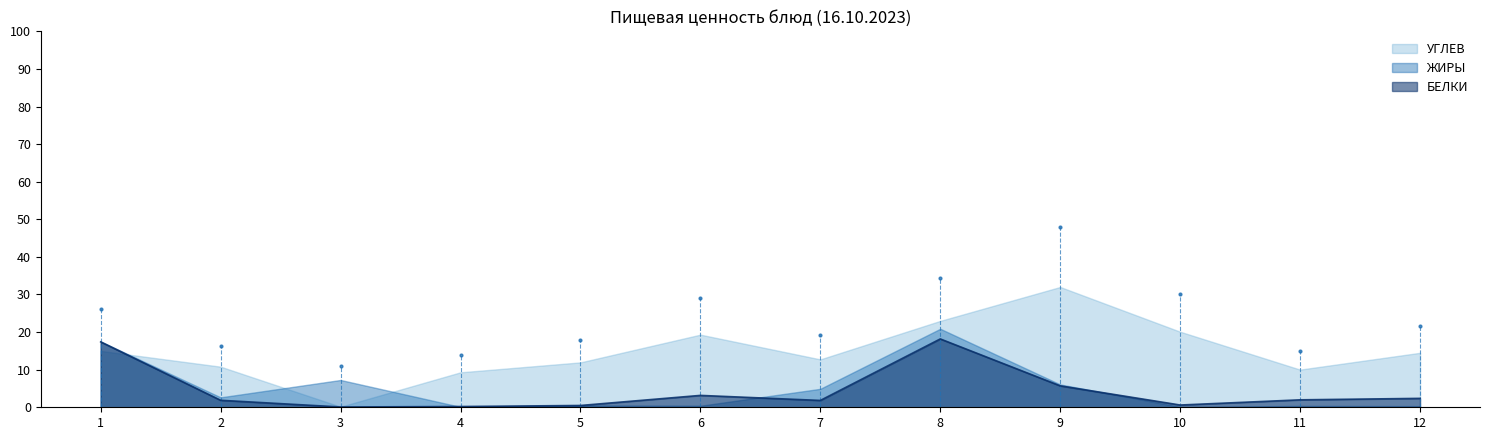

Reading left to right, list all the values displayed in this chart.

БЕЛКИ: омлет натуральный=17.4	горошек зеленный=1.9	масло сливочное=0.1	чай с сахаром=0.2	яблоки свежие=0.5	хлеб пшеничный (завтрак)=3.2	борщ карт с капустой=1.8	тефтели из говядины=18.2	макароны отварные=5.7	компот из сухофруктов=0.6	хлеб рж-пшеничный=2.0	хлеб пшеничный (обед)=2.4
ЖИРЫ: омлет натуральный=17.5	горошек зеленный=2.6	масло сливочное=7.3	чай с сахаром=0.1	яблоки свежие=0.5	хлеб пшеничный (завтрак)=0.4	борщ карт с капустой=4.9	тефтели из говядины=20.9	макароны отварные=6.1	компот из сухофруктов=0.1	хлеб рж-пшеничный=0.4	хлеб пшеничный (обед)=0.3
УГЛЕВ: омлет натуральный=15.0	горошек зеленный=10.8	масло сливочное=0.1	чай с сахаром=9.3	яблоки свежие=11.9	хлеб пшеничный (завтрак)=19.3	борщ карт с капустой=12.7	тефтели из говядины=23.0	макароны отварные=32.0	компот из сухофруктов=20.1	хлеб рж-пшеничный=10.0	хлеб пшеничный (обед)=14.5